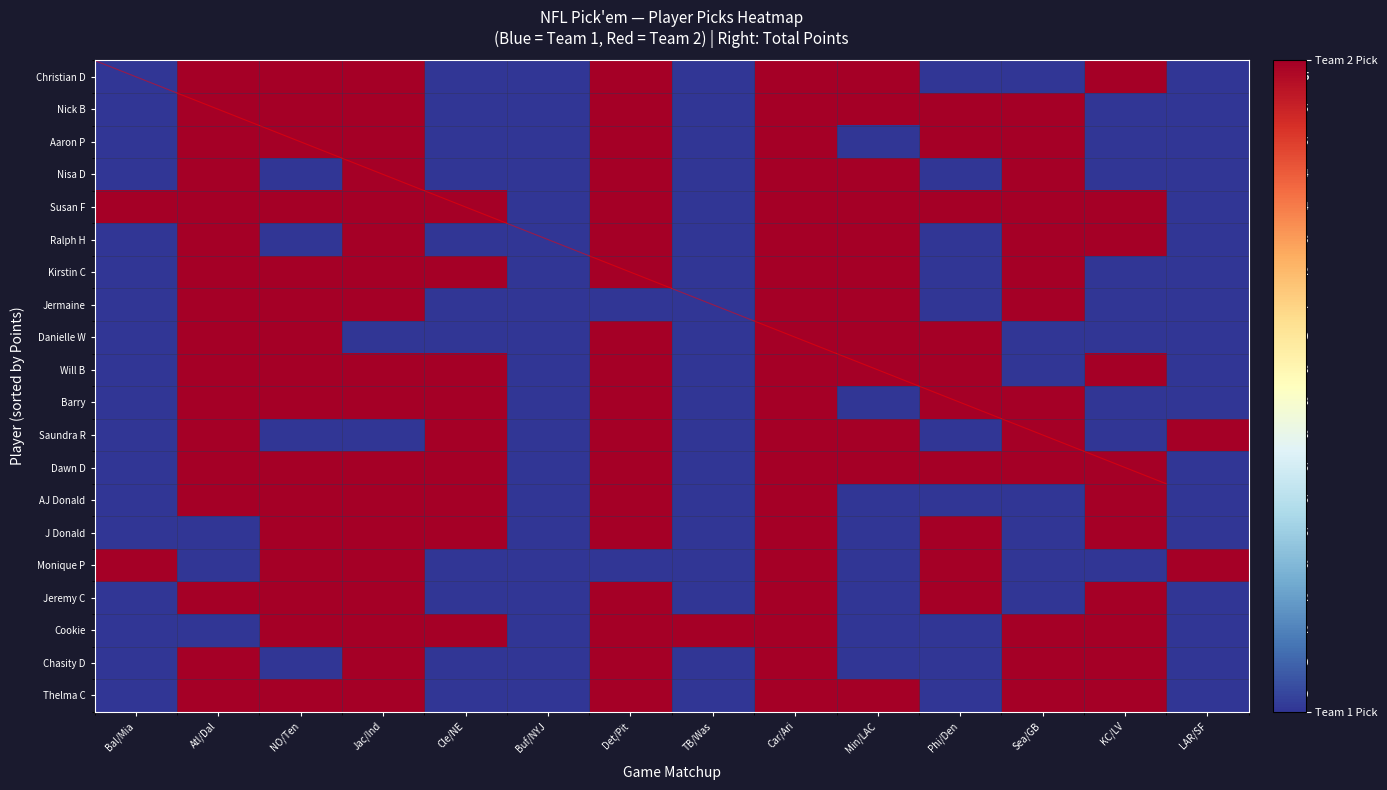

Which label corresponds to the smallest value in the chart?

Bal/Mia